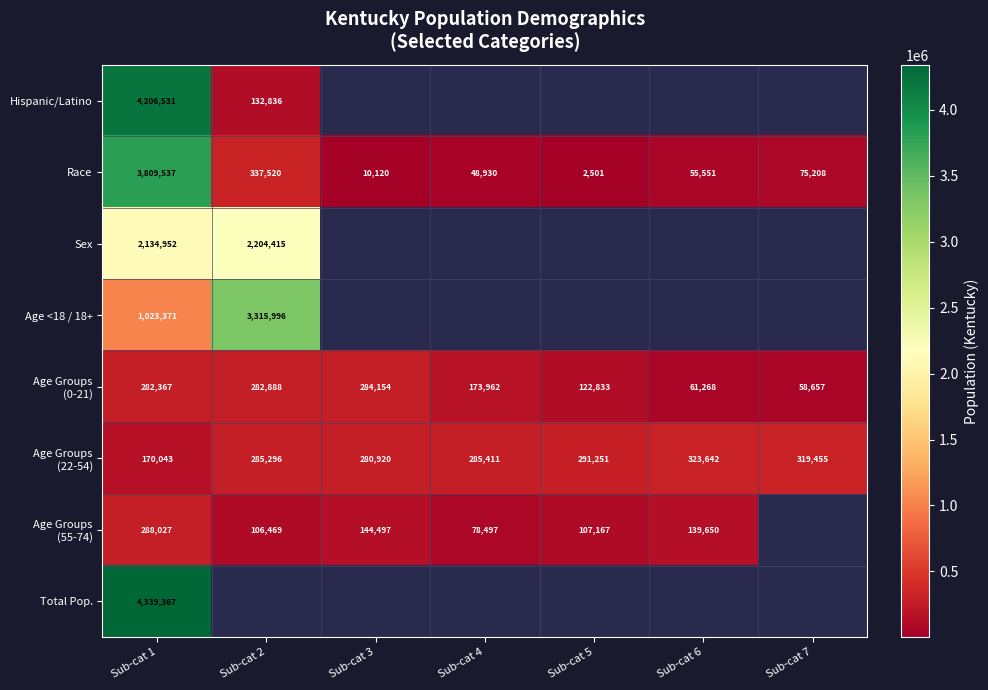

Count the number of data series in this chart.

8